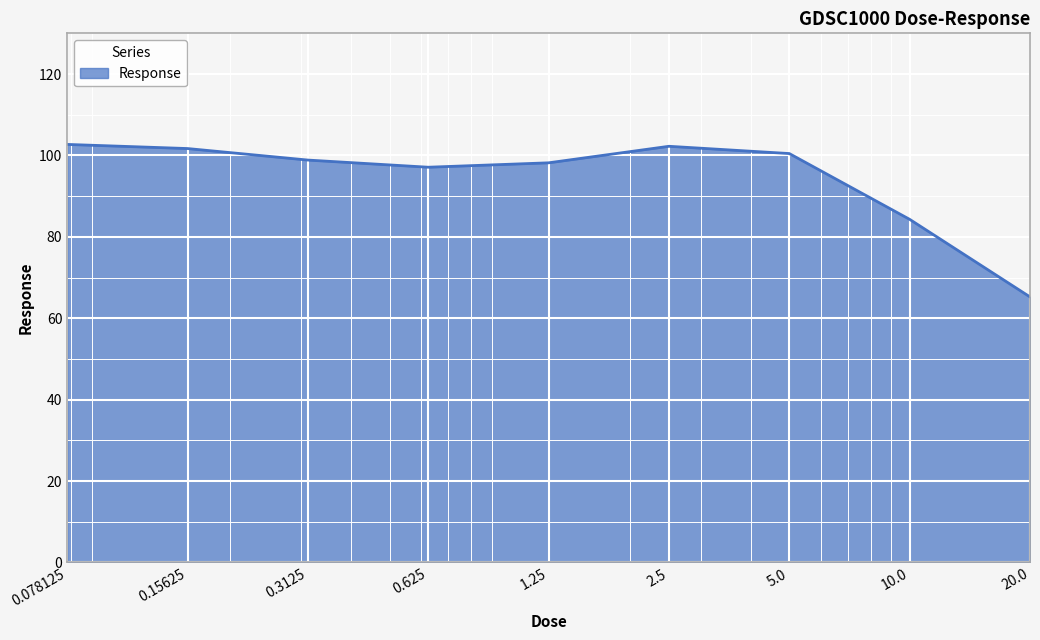

What is the difference between the maximum and minimum values?

37.5